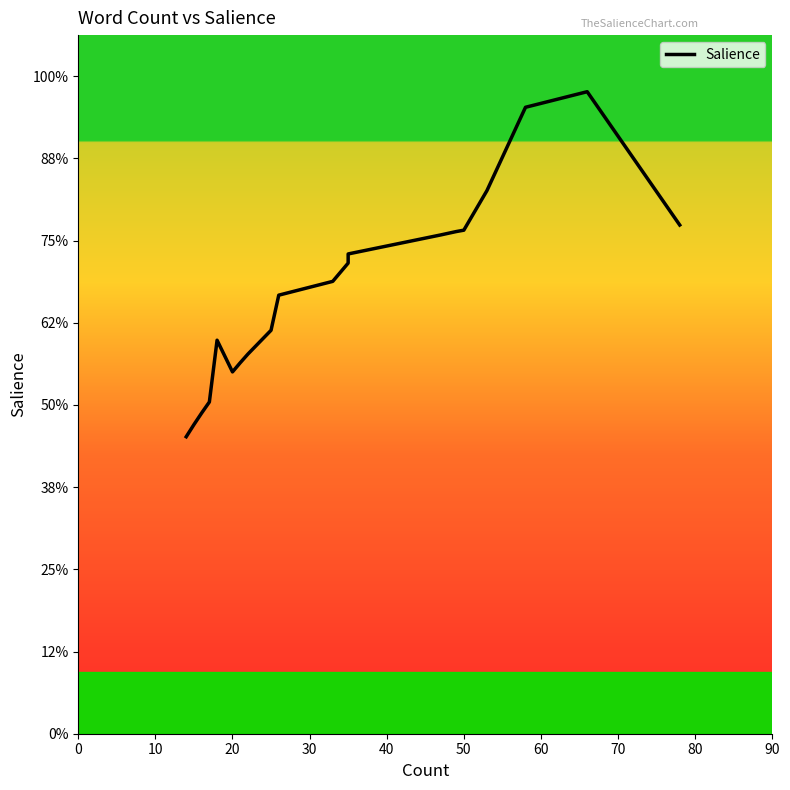

The chart shows a value of 0.0 at 19. True or false?

False